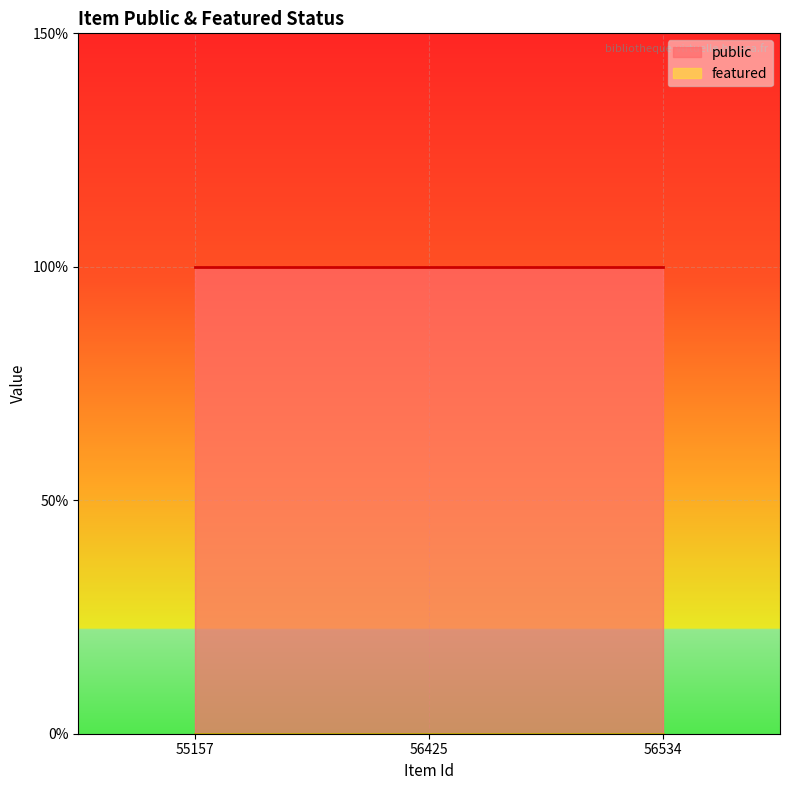

Which category has the highest value across all series?

55157